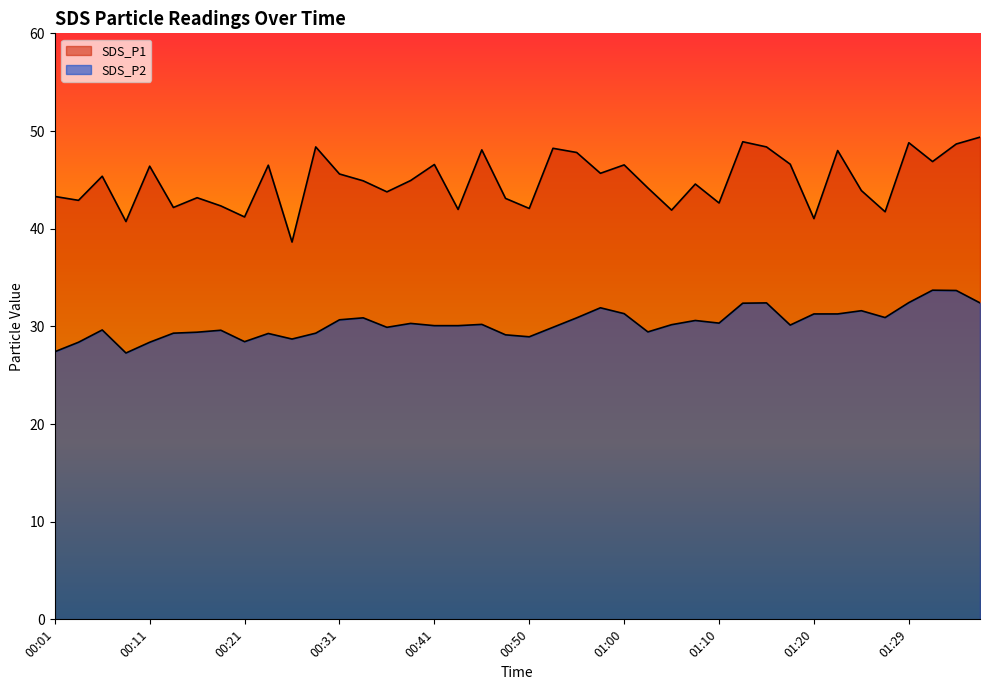

Which series has the widest spread of values?

SDS_P1